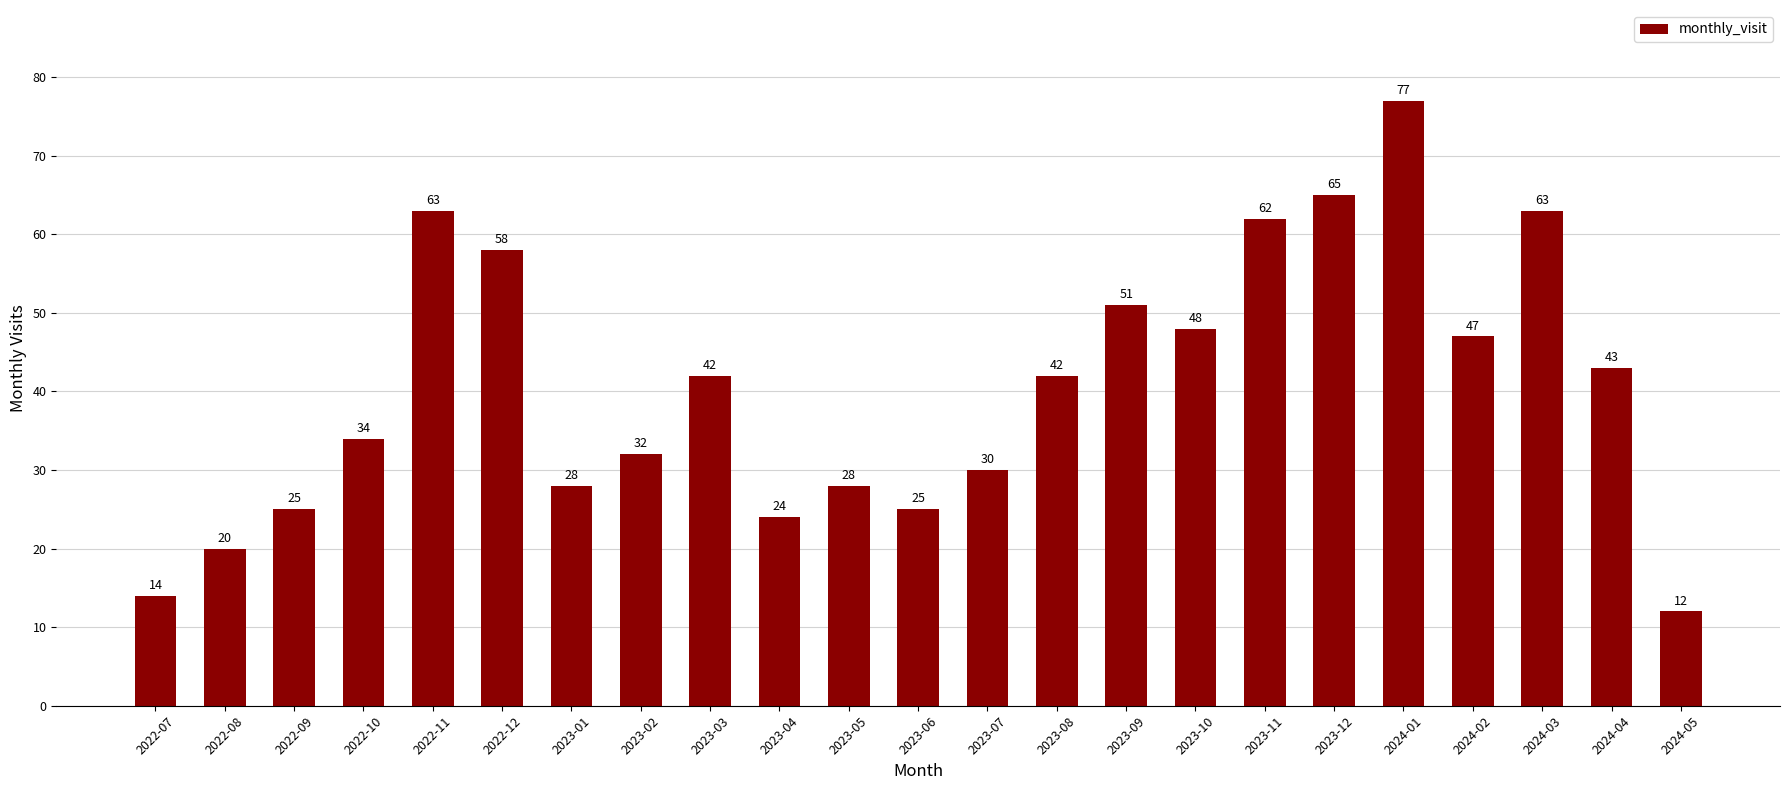

How many series are shown in this chart?

1